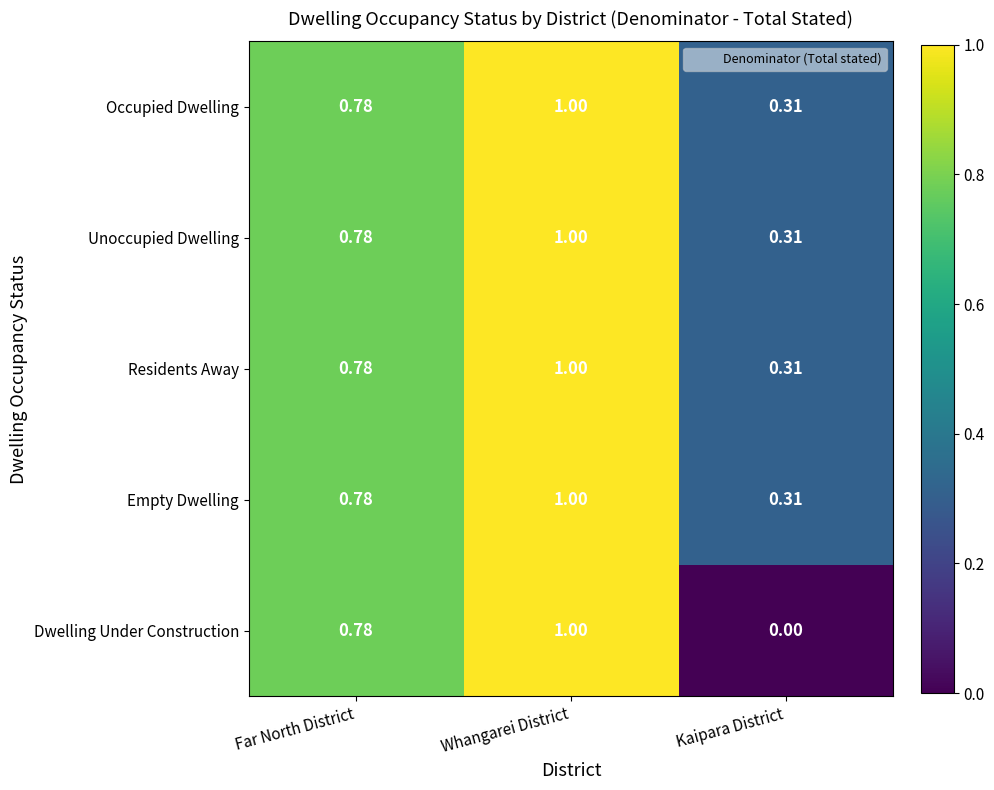

Which series has the widest spread of values?

Dwelling Under Construction